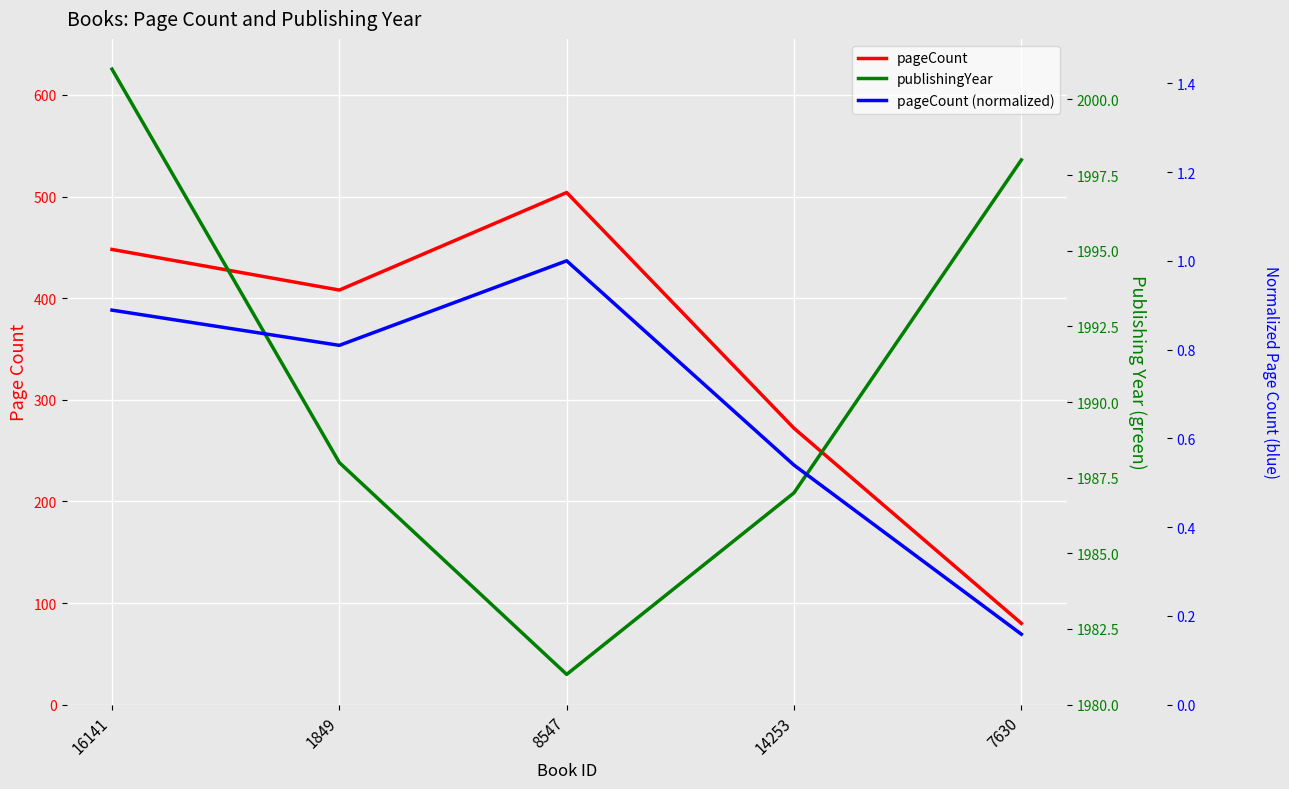

How many values in the publishingYear series exceed 1988?

2